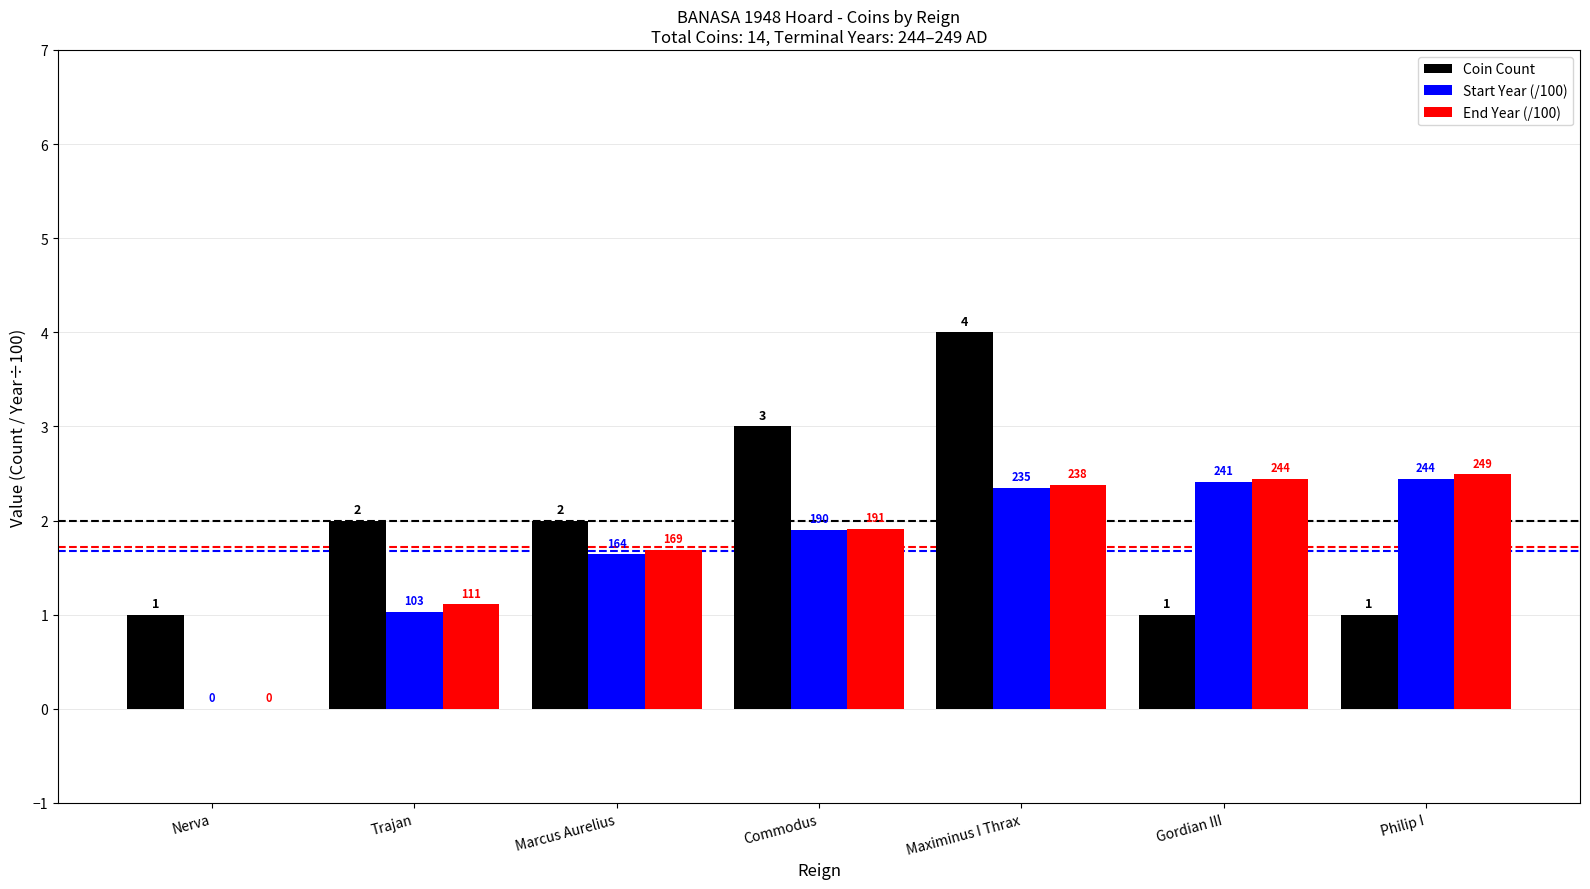

What is the difference between the maximum and minimum values in the End Year (/100) series?

2.5